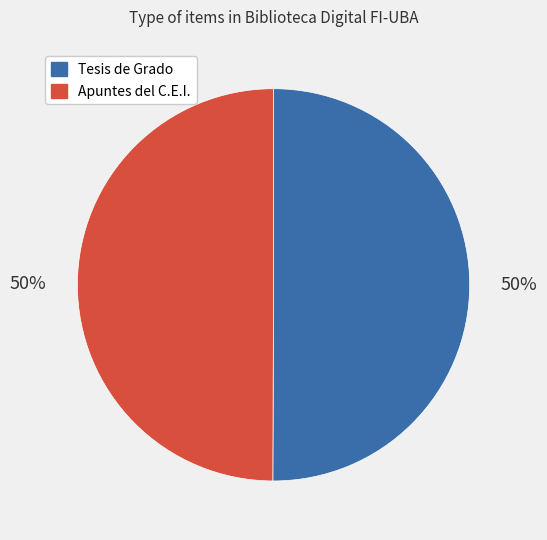

Approximately how many times larger is the value at Tesis de Grado compared to Apuntes del C.E.I.?

1.0